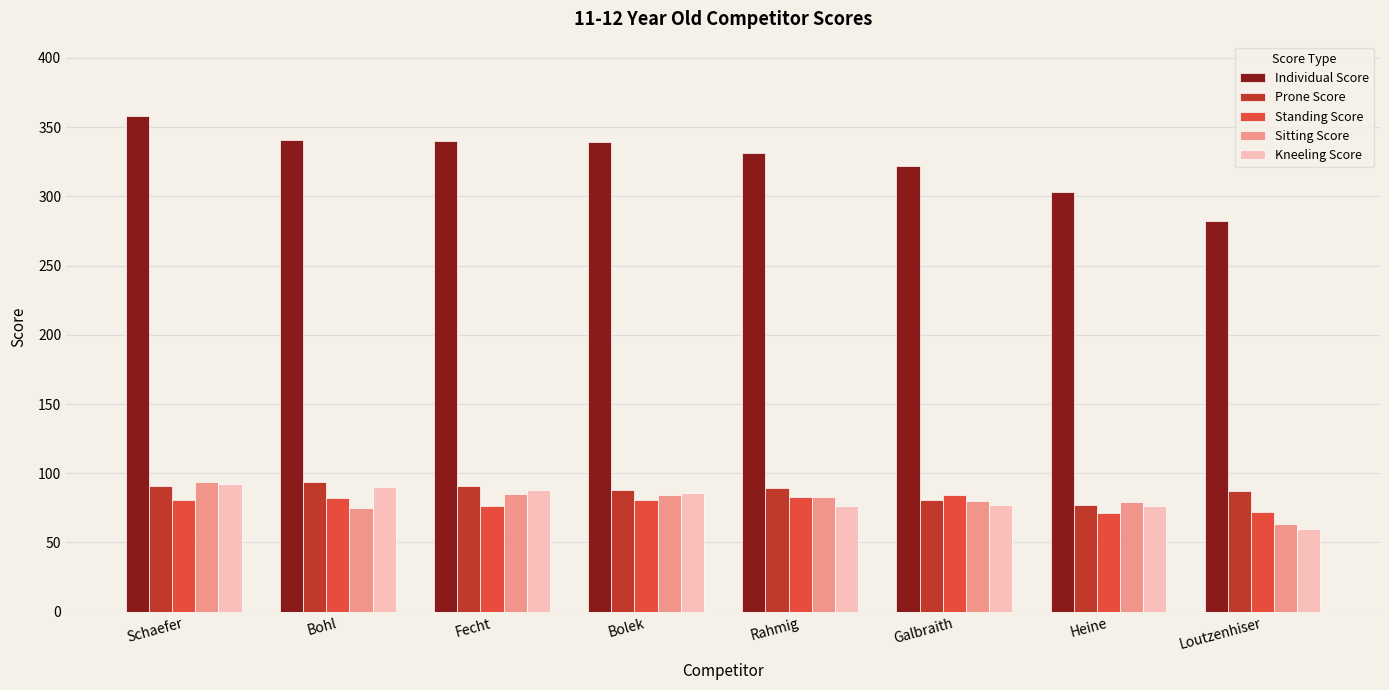

Is the value of Kneeling Score at Bohl greater than the value of Individual Score at Bohl?

No